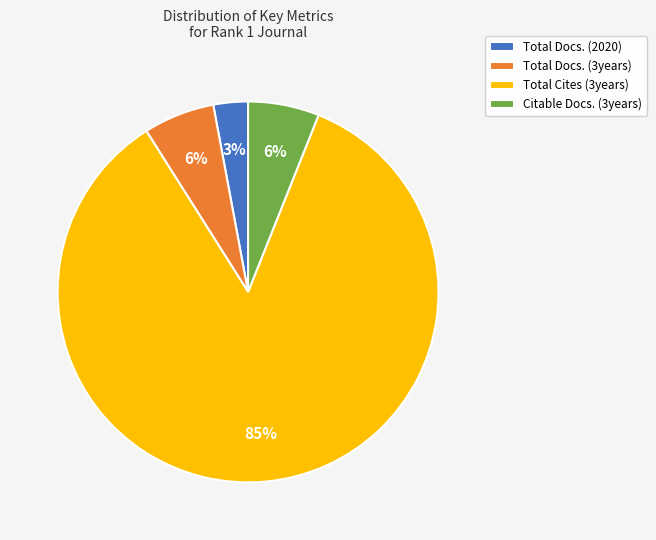

Which category has the smallest portion of the pie?

Total Docs. (2020)